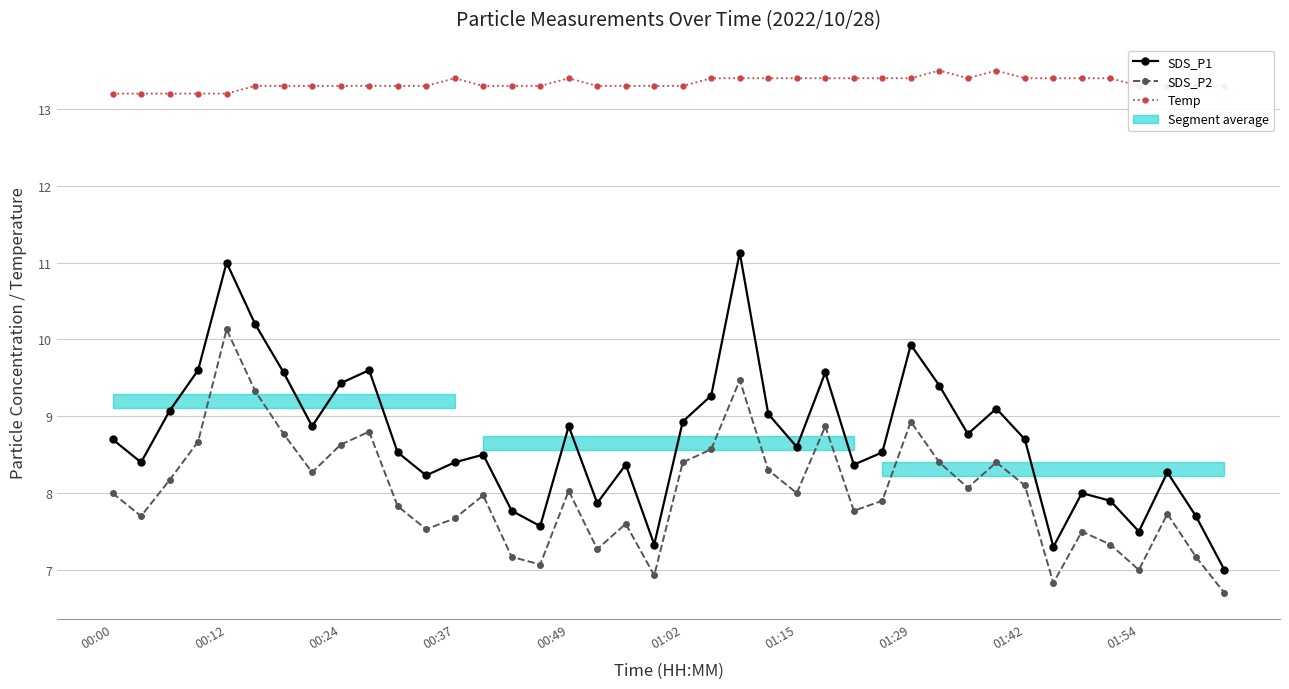

At how many categories does at least one series exceed 8?

40